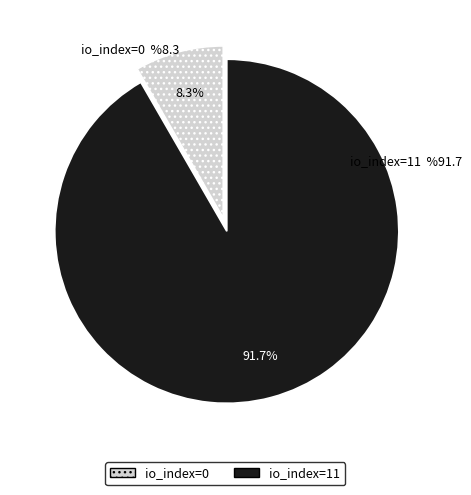

Is it true that io_index=0 is 1% of the pie?

False